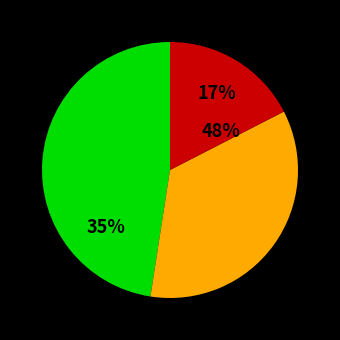

True or false: 28 accounts for 20% of the total.

False